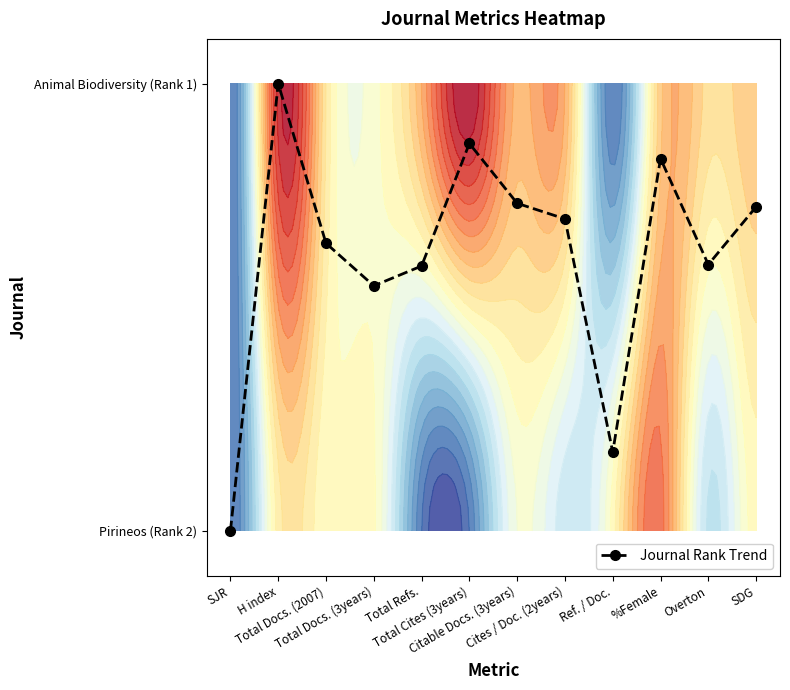

Is it true that the value at H index is 1.0?

True